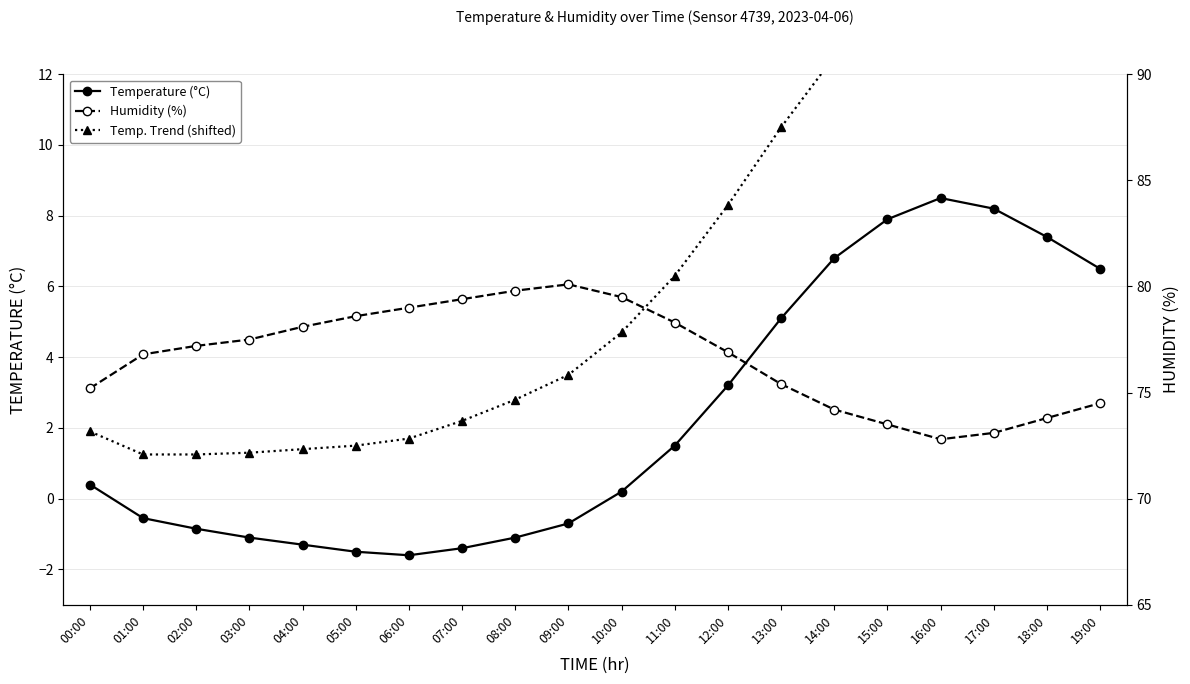

How many values in the Temp. Trend (shifted) series exceed 4?

10